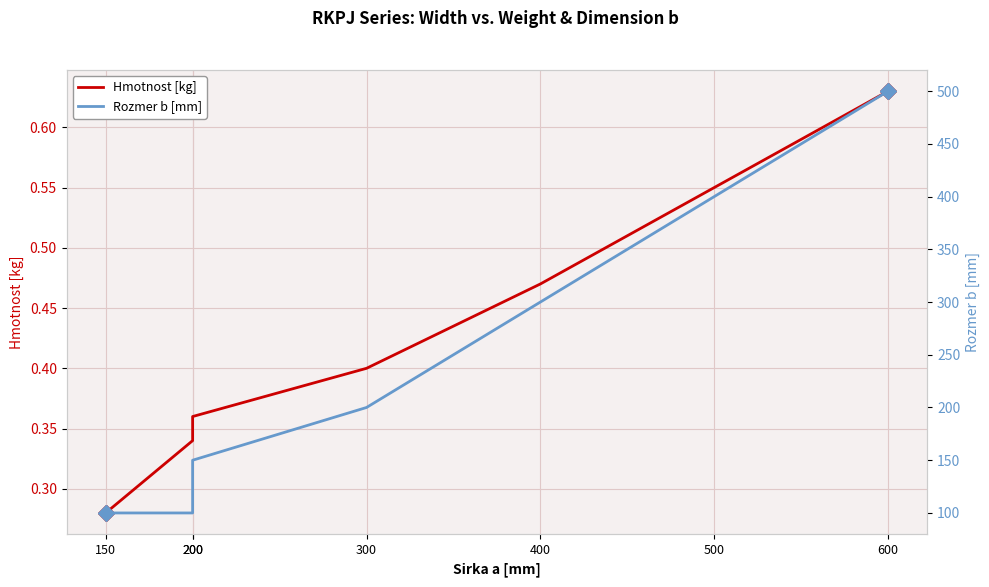

Rank the series by their maximum value, from lowest to highest.

Hmotnost [kg], Rozmer b [mm]